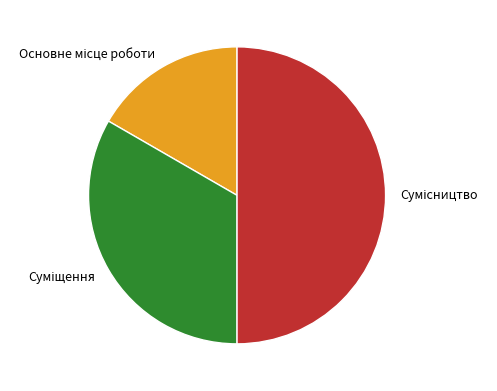

True or false: Основне місце роботи accounts for 26% of the total.

False